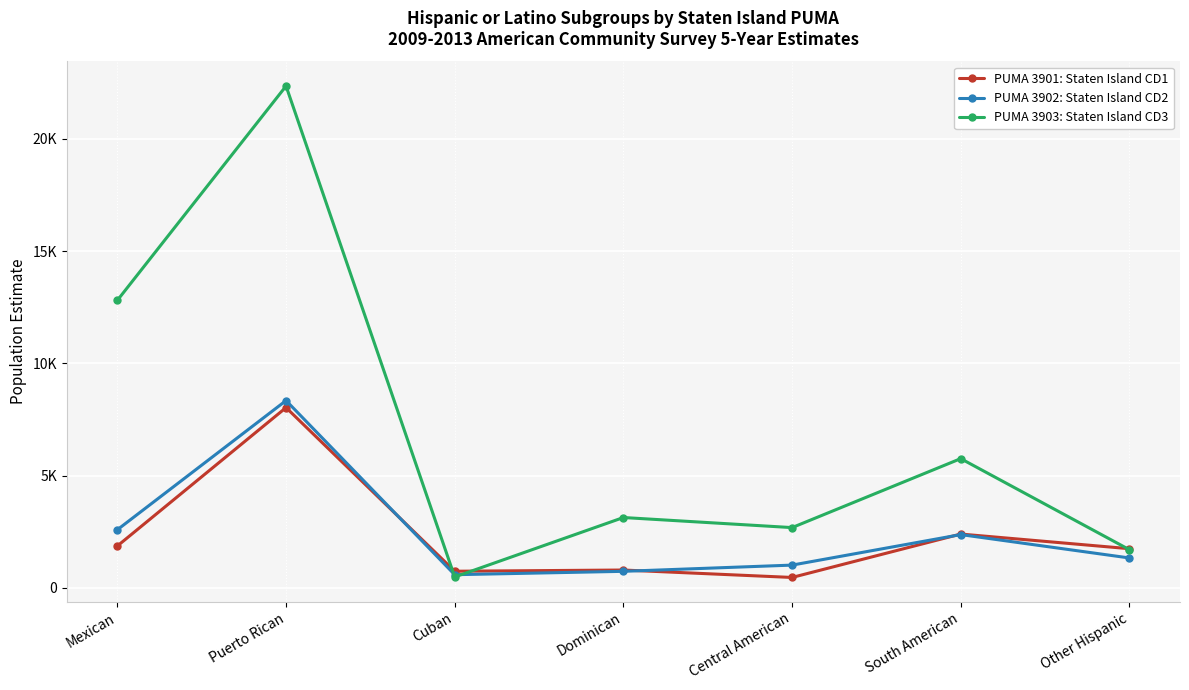

Is it true that PUMA 3902: Staten Island CD2 equals 8345 at Puerto Rican?

True